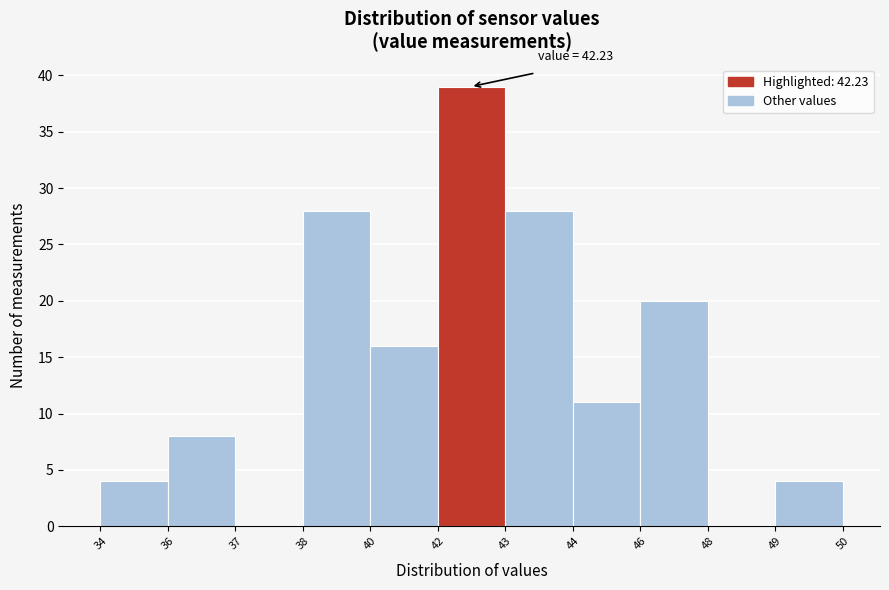

Approximately how many times larger is the value at 42 compared to 44?

3.5